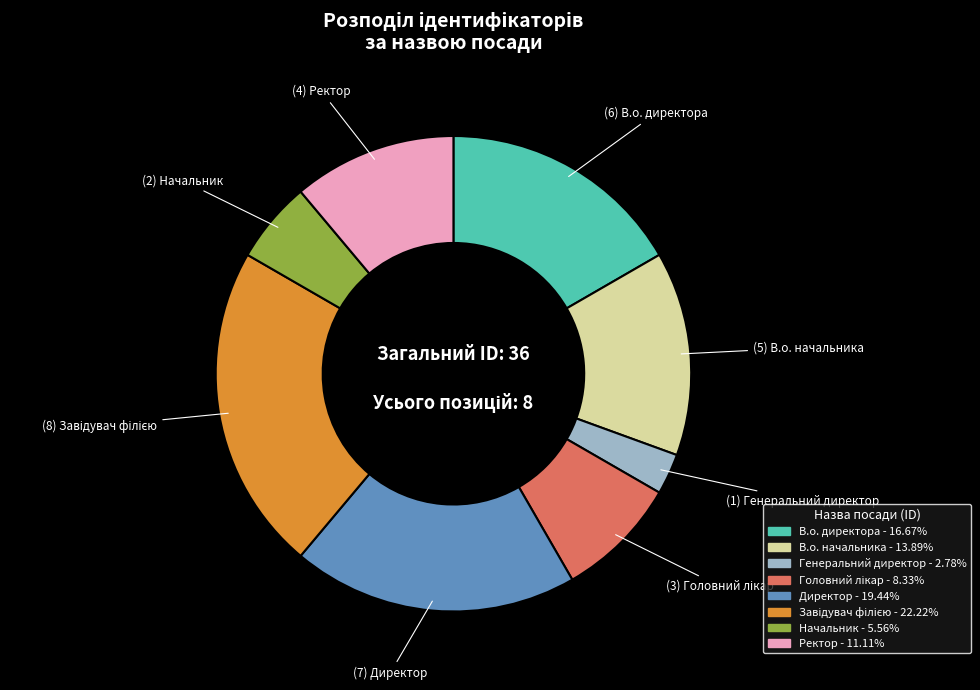

How many segments does this pie chart have?

8